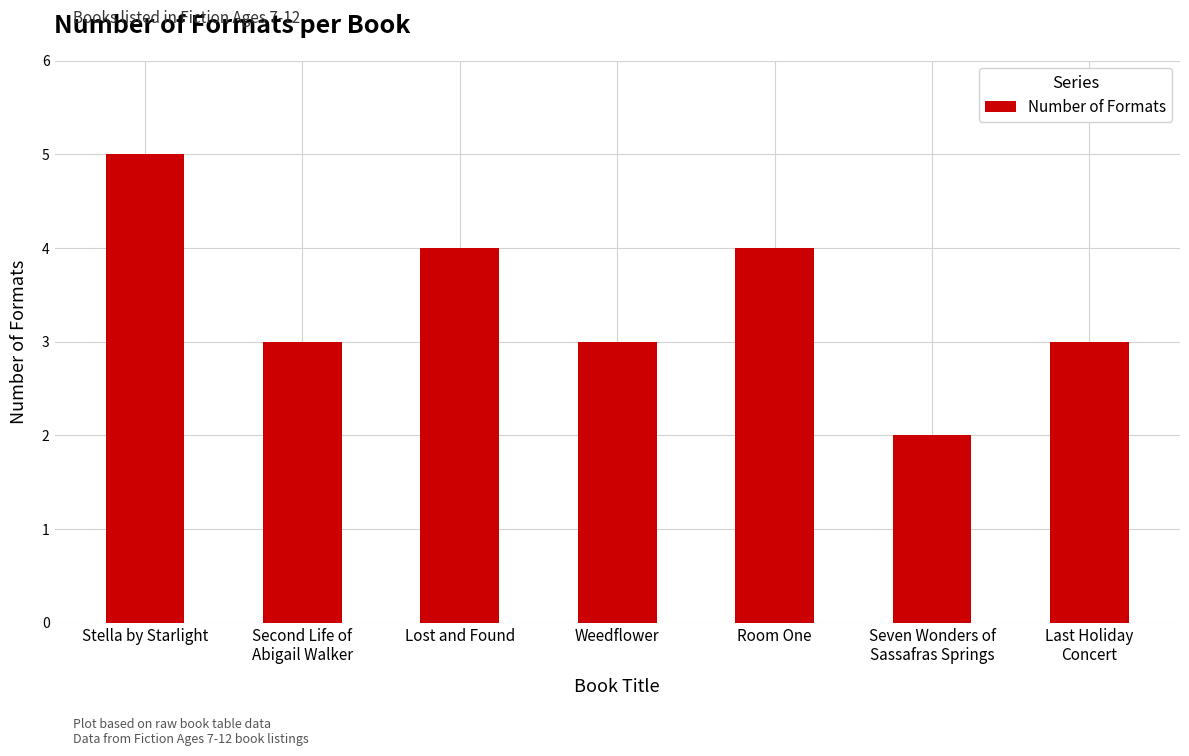

At which label does the data first exceed 3?

Stella by Starlight